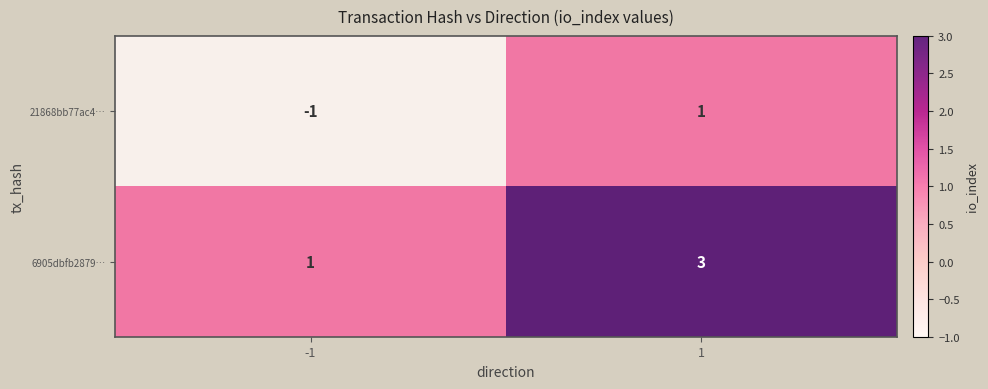

How many values in 21868bb77ac4… are below zero?

1